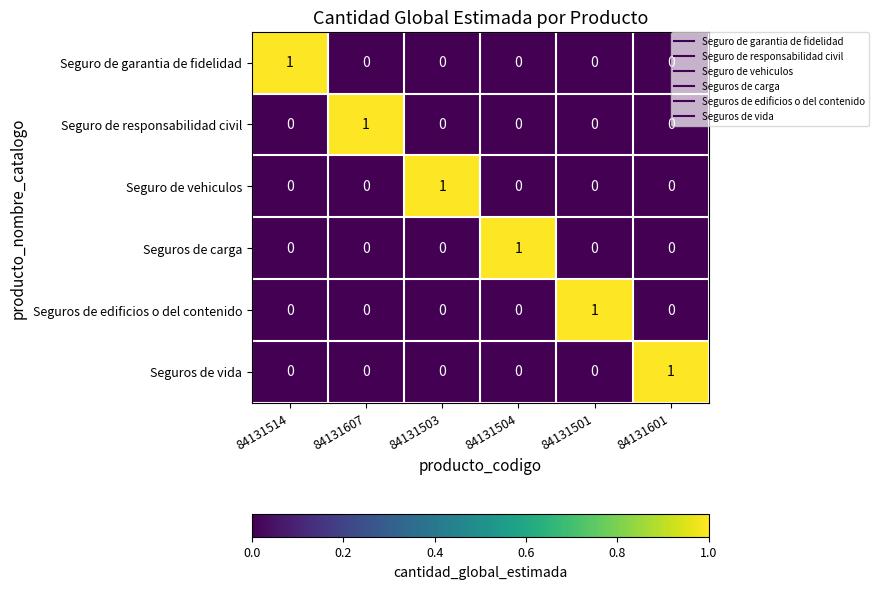

At how many categories does at least one series exceed 0?

6